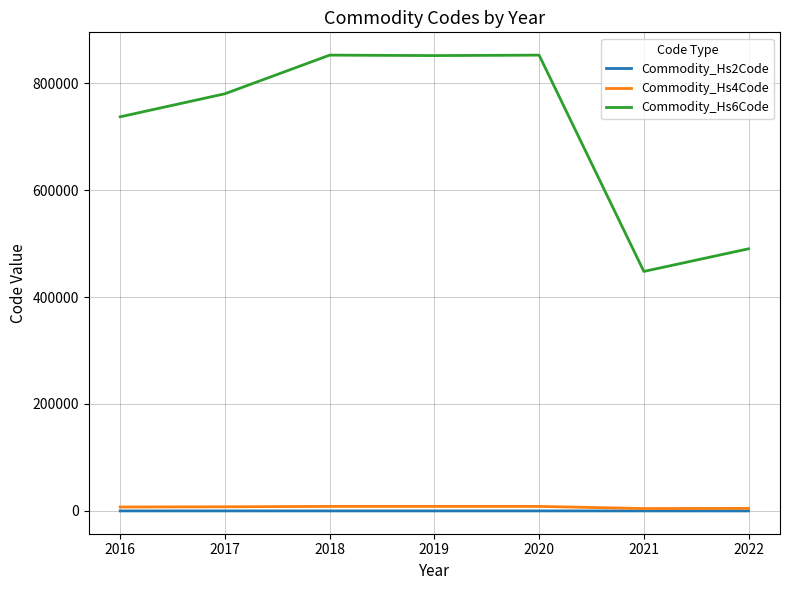

Is the value of Commodity_Hs6Code at 2021 greater than the value of Commodity_Hs4Code at 2018?

Yes